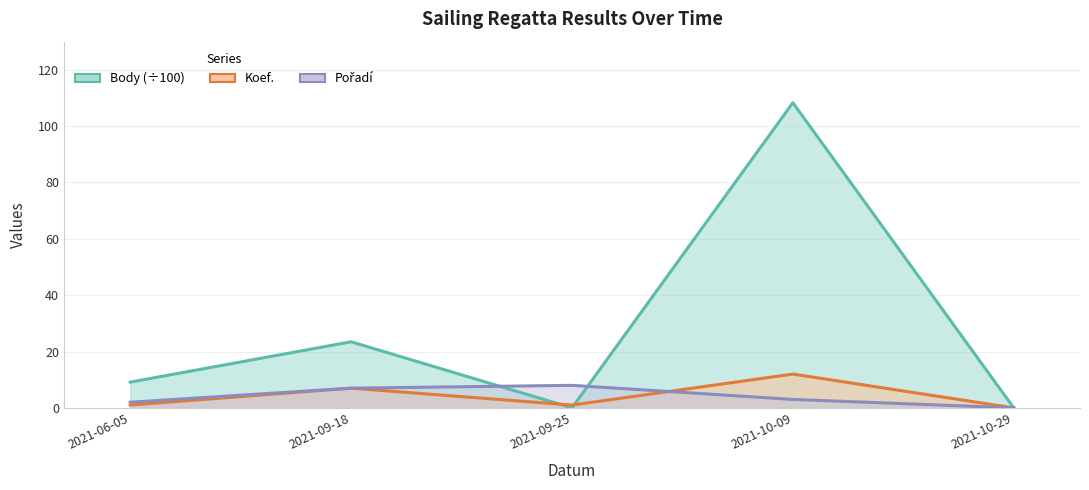

At how many categories does at least one series exceed 50?

1